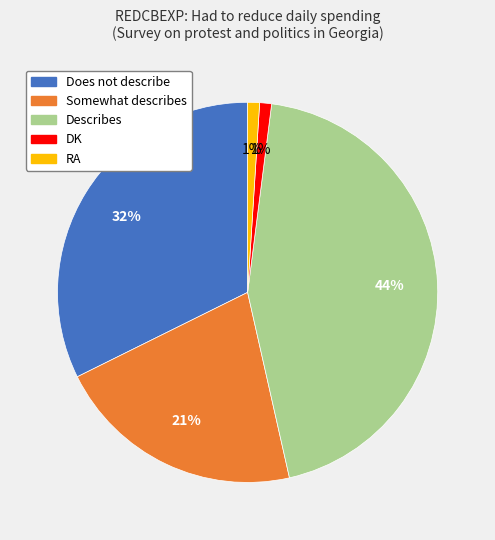

Does Describes represent more than half of the total?

No